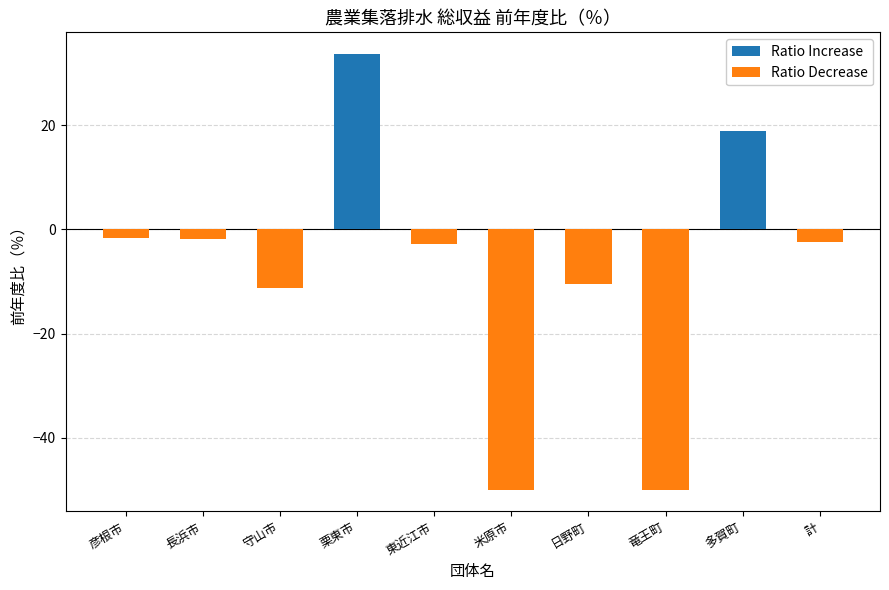

List the series in order of their overall mean, lowest first.

Ratio Decrease, Ratio Increase